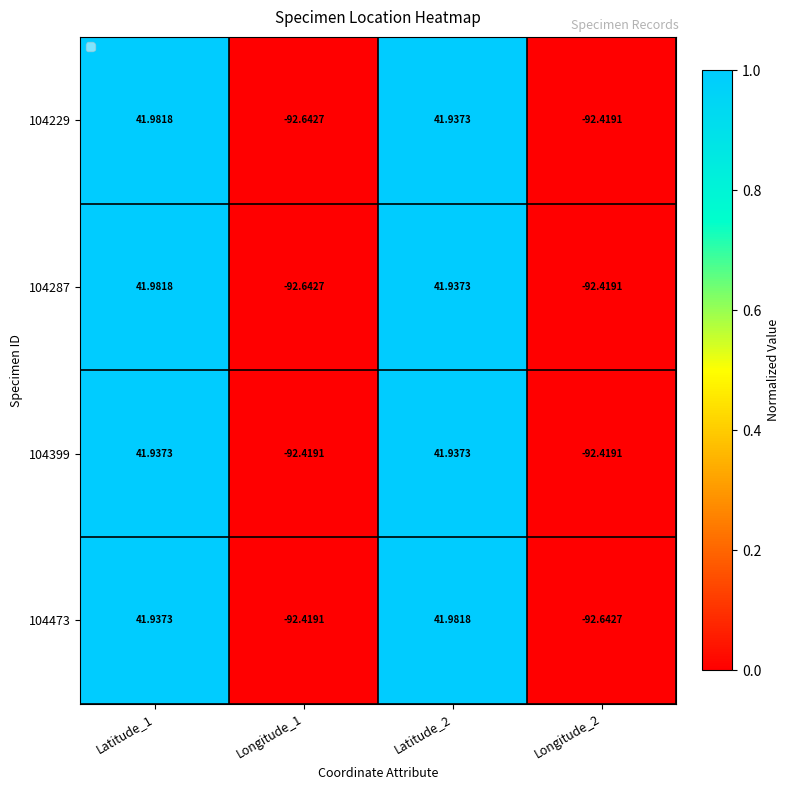

Is the value of 104287 at Latitude_2 greater than the value of 104473 at Latitude_2?

No